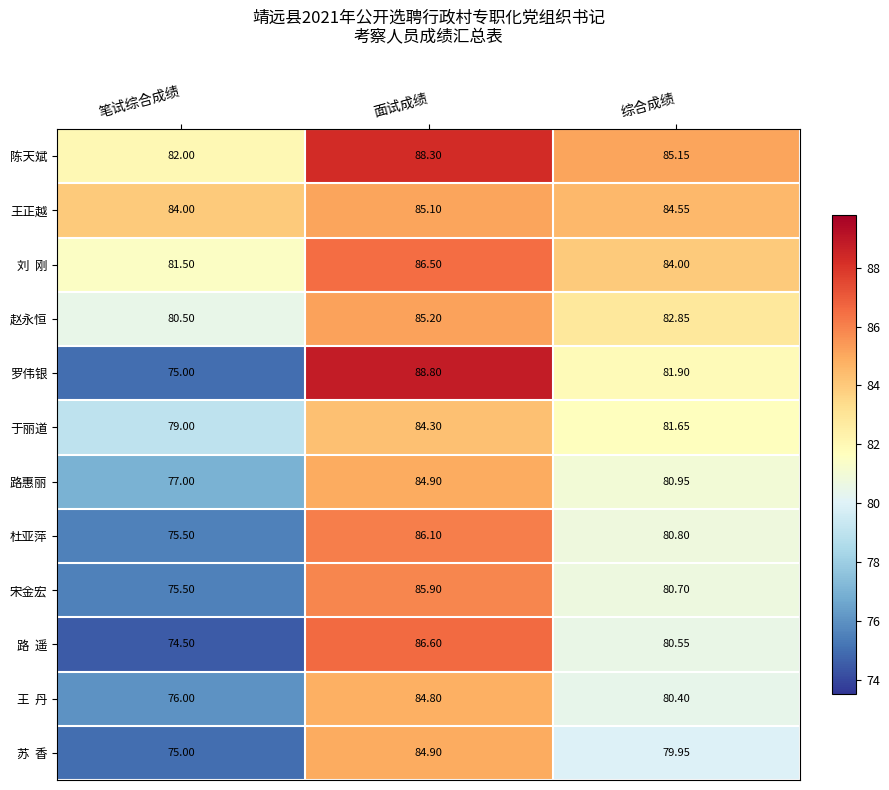

At which category is the sum across all series the highest?

面试成绩